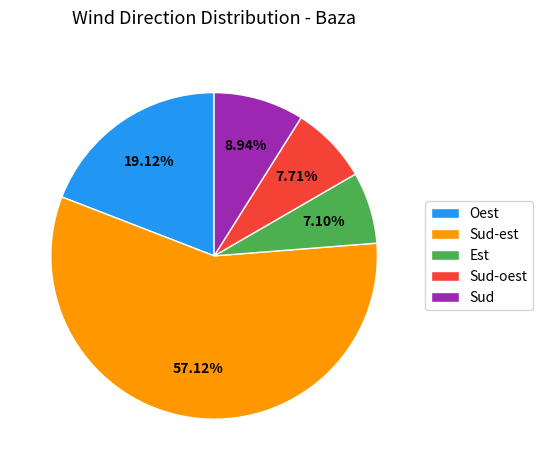

What portion of the pie excludes Oest?

80.9%